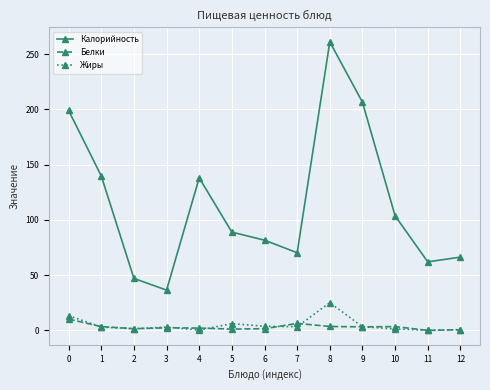

What is the approximate value of Жиры at 6?

3.7